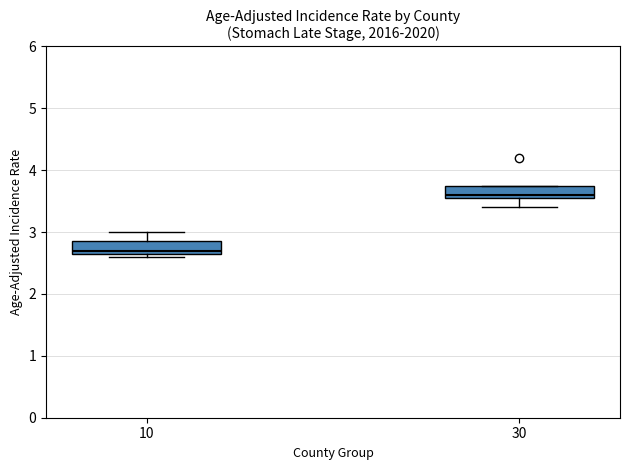

Which box's median line is the lowest?

10